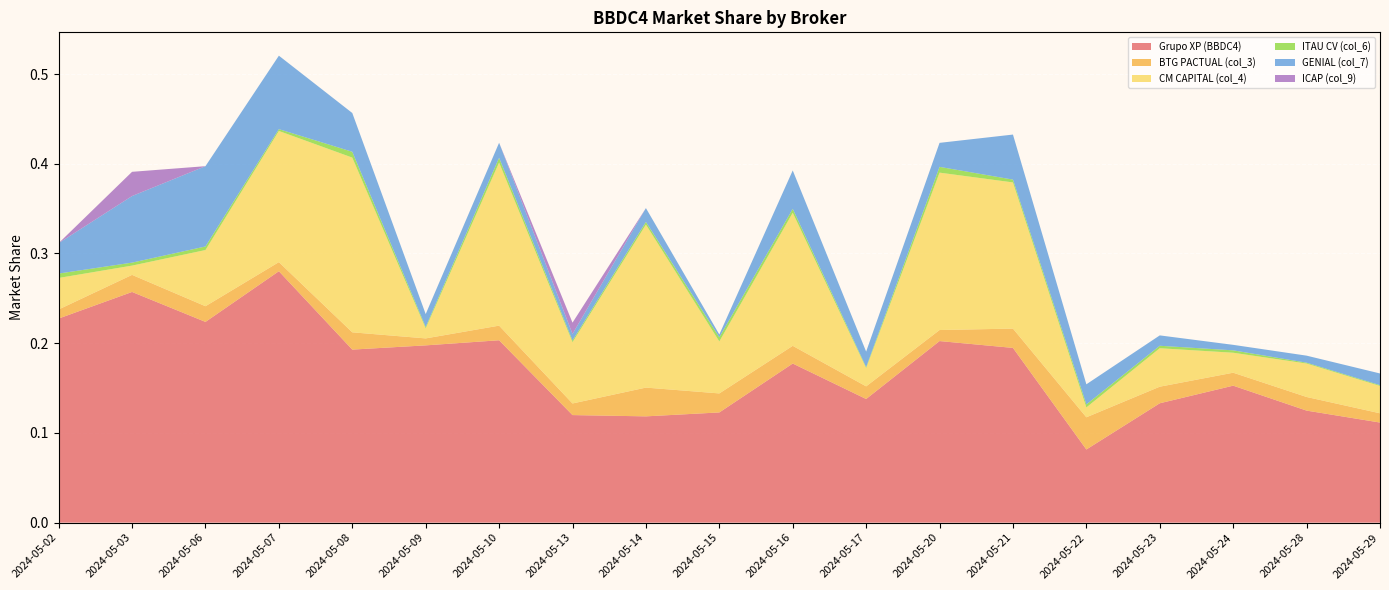

Reading right to left, list all the values displayed in this chart.

Grupo XP (BBDC4): 2024-05-29=0.1	2024-05-28=0.1	2024-05-24=0.2	2024-05-23=0.1	2024-05-22=0.1	2024-05-21=0.2	2024-05-20=0.2	2024-05-17=0.1	2024-05-16=0.2	2024-05-15=0.1	2024-05-14=0.1	2024-05-13=0.1	2024-05-10=0.2	2024-05-09=0.2	2024-05-08=0.2	2024-05-07=0.3	2024-05-06=0.2	2024-05-03=0.3	2024-05-02=0.2
BTG PACTUAL (col_3): 2024-05-29=0.0	2024-05-28=0.0	2024-05-24=0.0	2024-05-23=0.0	2024-05-22=0.0	2024-05-21=0.0	2024-05-20=0.0	2024-05-17=0.0	2024-05-16=0.0	2024-05-15=0.0	2024-05-14=0.0	2024-05-13=0.0	2024-05-10=0.0	2024-05-09=0.0	2024-05-08=0.0	2024-05-07=0.0	2024-05-06=0.0	2024-05-03=0.0	2024-05-02=0.0
CM CAPITAL (col_4): 2024-05-29=0.0	2024-05-28=0.0	2024-05-24=0.0	2024-05-23=0.0	2024-05-22=0.0	2024-05-21=0.2	2024-05-20=0.2	2024-05-17=0.0	2024-05-16=0.1	2024-05-15=0.1	2024-05-14=0.2	2024-05-13=0.1	2024-05-10=0.2	2024-05-09=0.0	2024-05-08=0.2	2024-05-07=0.1	2024-05-06=0.1	2024-05-03=0.0	2024-05-02=0.0
ITAU CV (col_6): 2024-05-29=0.0	2024-05-28=0.0	2024-05-24=0.0	2024-05-23=0.0	2024-05-22=0.0	2024-05-21=0.0	2024-05-20=0.0	2024-05-17=0.0	2024-05-16=0.0	2024-05-15=0.0	2024-05-14=0.0	2024-05-13=0.0	2024-05-10=0.0	2024-05-09=0.0	2024-05-08=0.0	2024-05-07=0.0	2024-05-06=0.0	2024-05-03=0.0	2024-05-02=0.0
GENIAL (col_7): 2024-05-29=0.0	2024-05-28=0.0	2024-05-24=0.0	2024-05-23=0.0	2024-05-22=0.0	2024-05-21=0.1	2024-05-20=0.0	2024-05-17=0.0	2024-05-16=0.0	2024-05-15=0.0	2024-05-14=0.0	2024-05-13=0.0	2024-05-10=0.0	2024-05-09=0.0	2024-05-08=0.0	2024-05-07=0.1	2024-05-06=0.1	2024-05-03=0.1	2024-05-02=0.0
ICAP (col_9): 2024-05-29=0.0	2024-05-28=0.0	2024-05-24=0.0	2024-05-23=0.0	2024-05-22=0.0	2024-05-21=0.0	2024-05-20=0.0	2024-05-17=0.0	2024-05-16=0.0	2024-05-15=0.0	2024-05-14=0.0	2024-05-13=0.0	2024-05-10=0.0	2024-05-09=0.0	2024-05-08=0.0	2024-05-07=0.0	2024-05-06=0.0	2024-05-03=0.0	2024-05-02=0.0